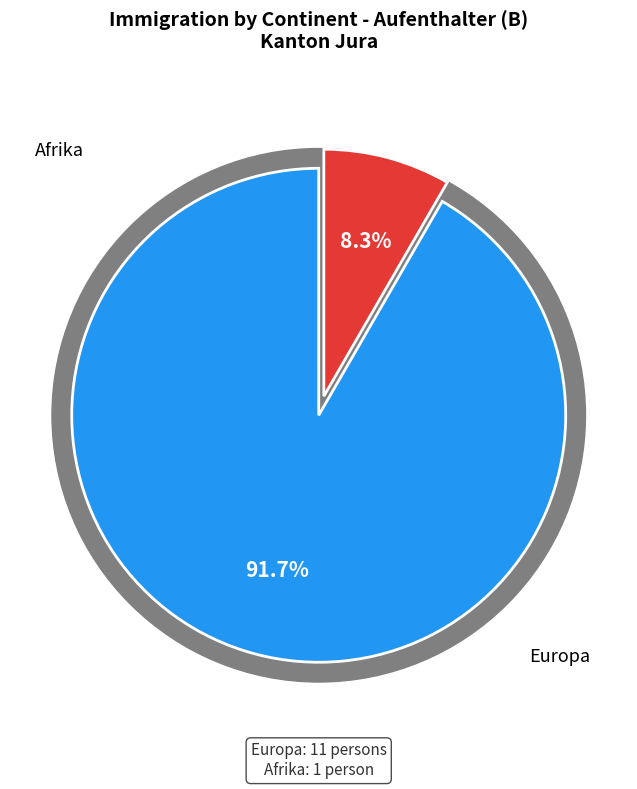

How many segments does this pie chart have?

2